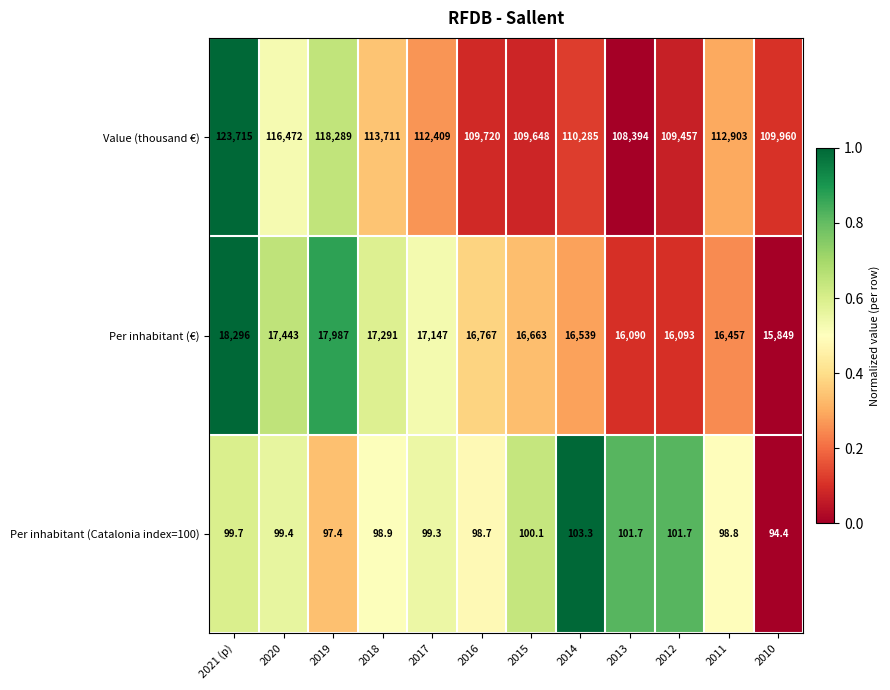

Rank the categories by Per inhabitant (€) value from highest to lowest.

2021 (p), 2019, 2020, 2018, 2017, 2016, 2015, 2014, 2011, 2012, 2013, 2010